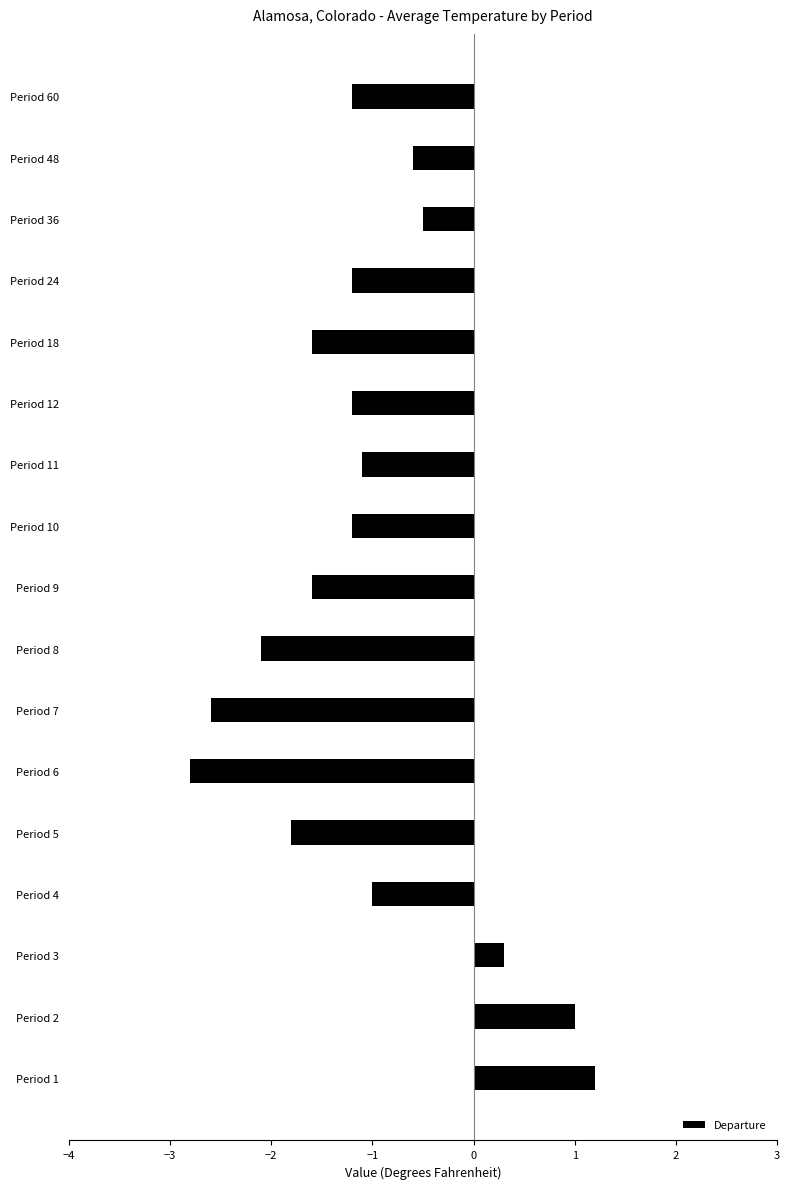

At which label is the value closest to 0?

Period 3